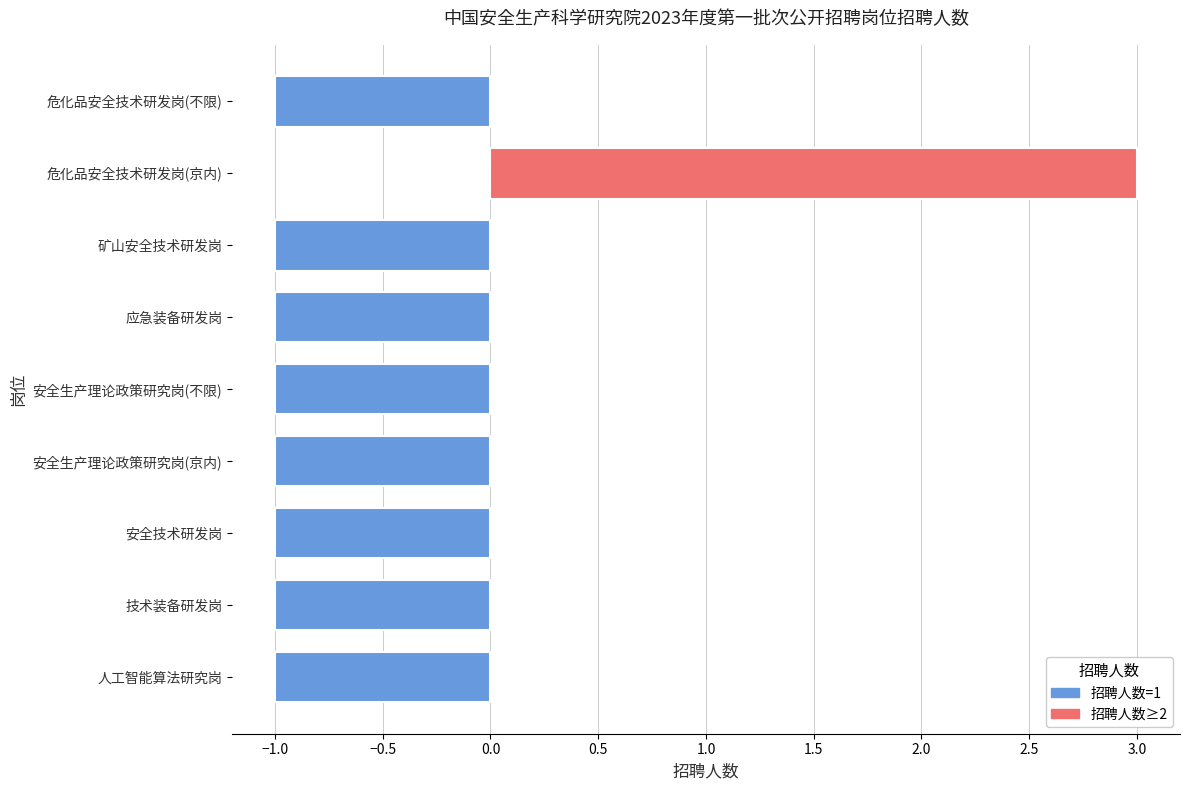

Reading top to bottom, list all the values displayed in this chart.

-1	3	-1	-1	-1	-1	-1	-1	-1